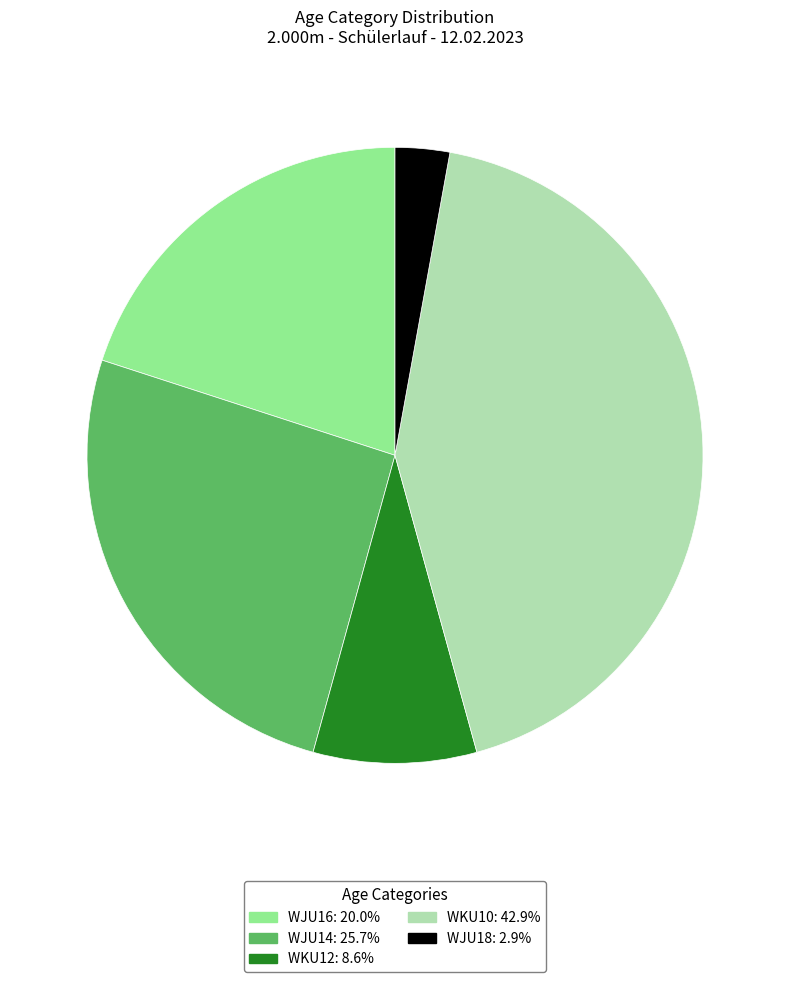

Does WKU10 account for over 50% of the chart?

No